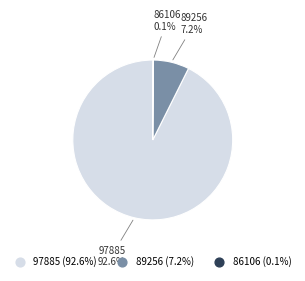

Which category accounts for the majority?

97885